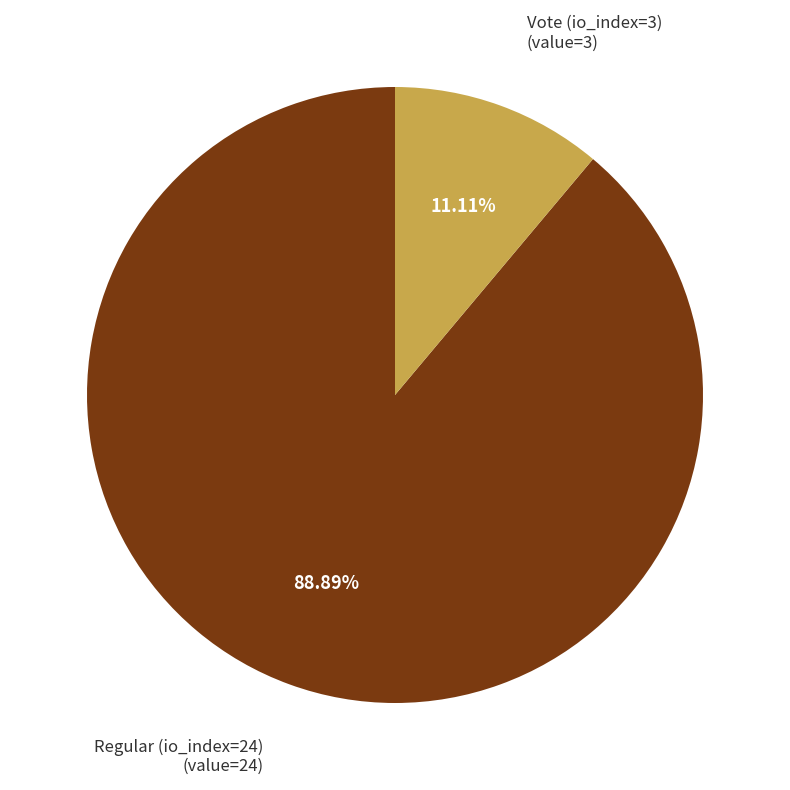

Is Vote (io_index=3) the majority of the pie?

No